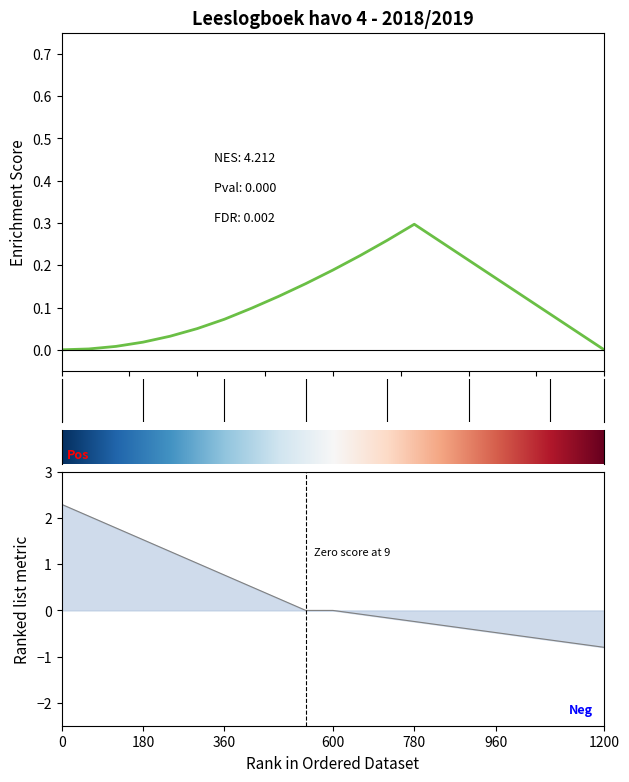

The value at 1200 is -0.8. True or false?

True